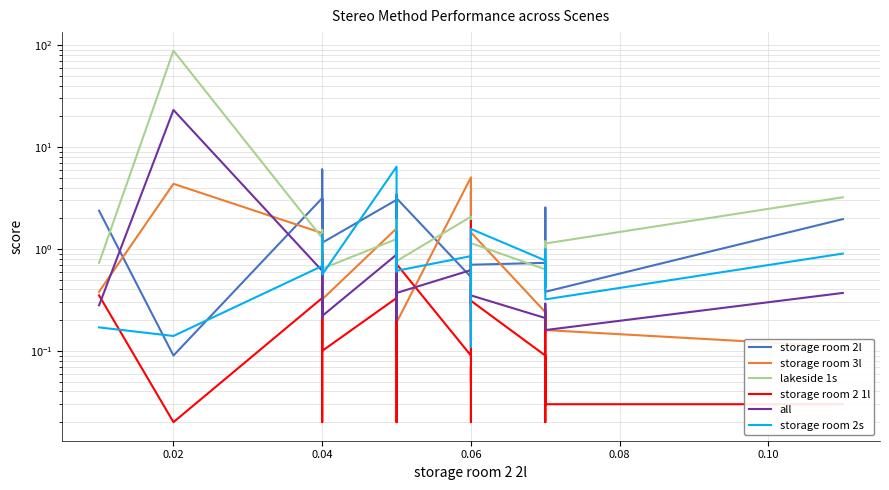

How many interior local peaks does the all series have?

10